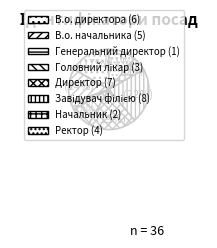

To the nearest percent, what is the average slice percentage?

12%